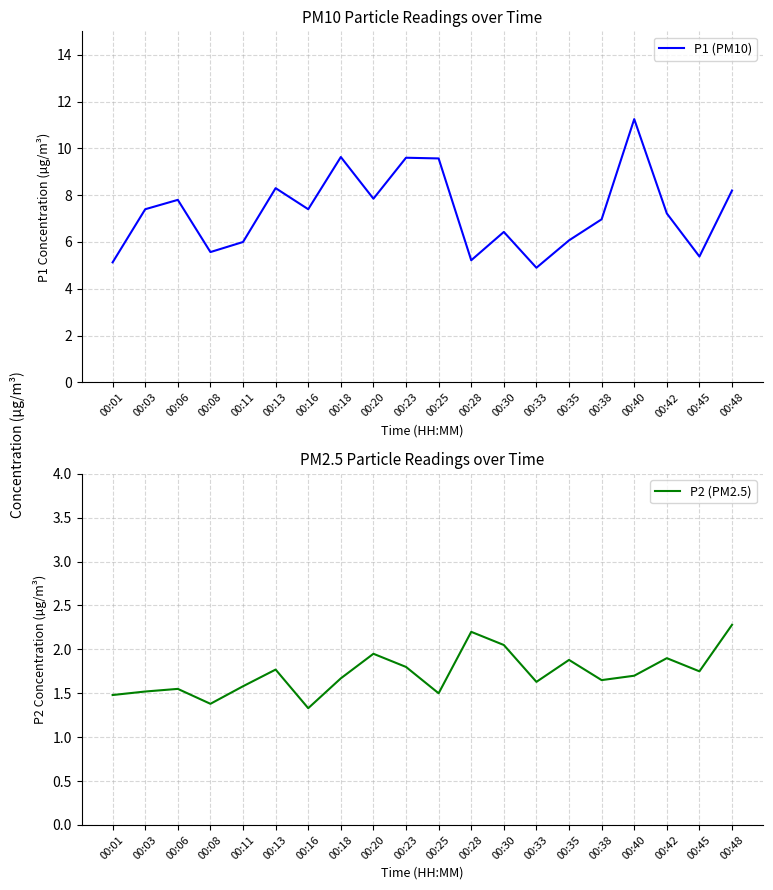

The P1 (PM10) series shows 3.5 at 00:45. True or false?

False